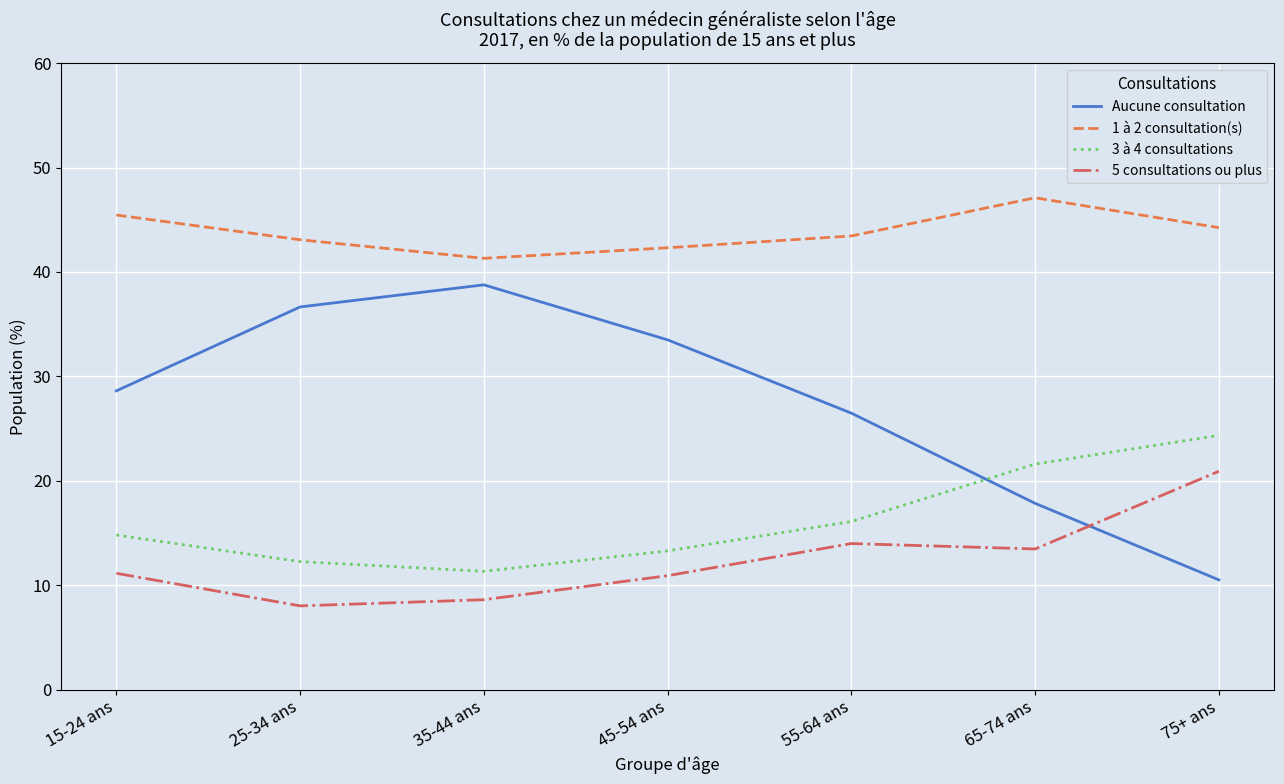

Does the chart display data point markers on the line(s)?

No